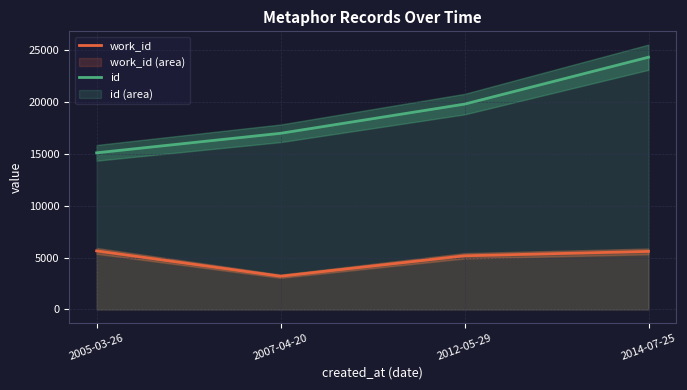

What are all the series names shown in the legend?

work_id, id